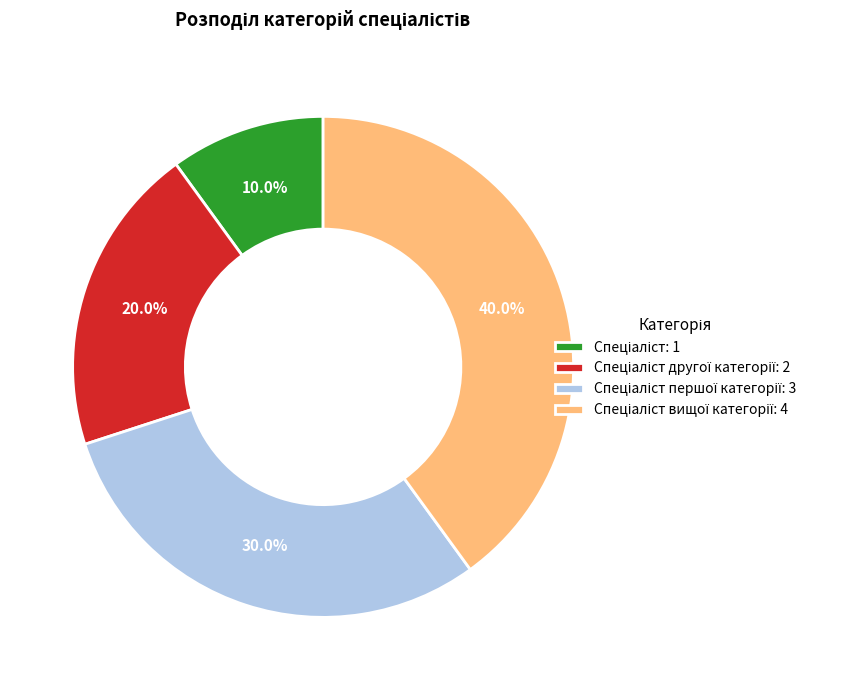

Is there any slice that represents more than half of the pie?

No